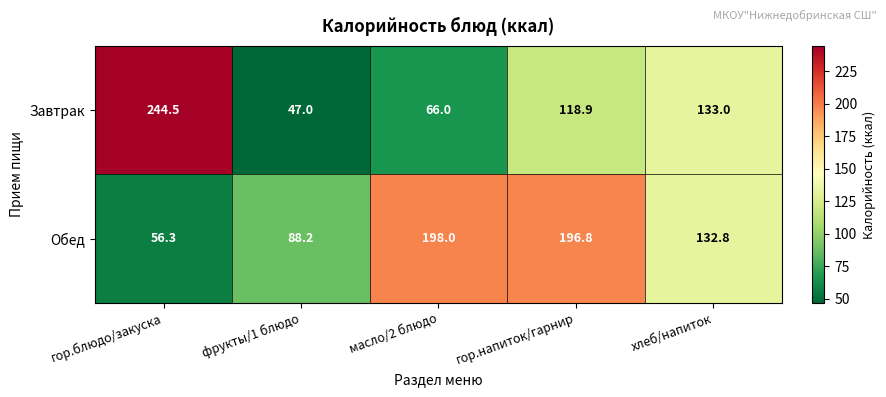

At which label is Обед closest to 127?

хлеб/напиток